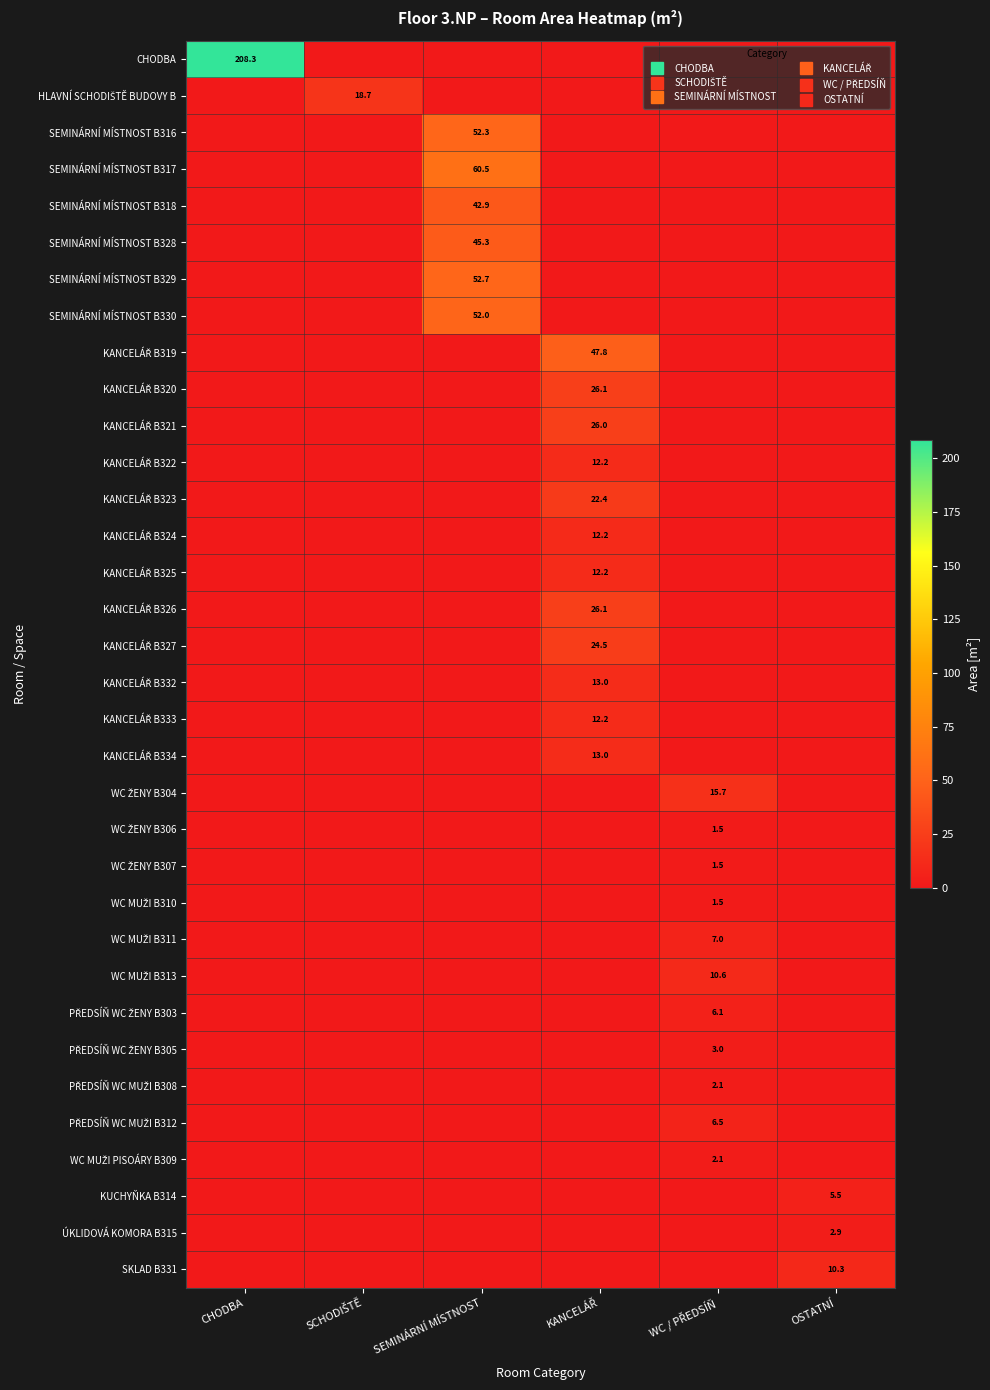

What is the total value across all series at CHODBA?

208.3